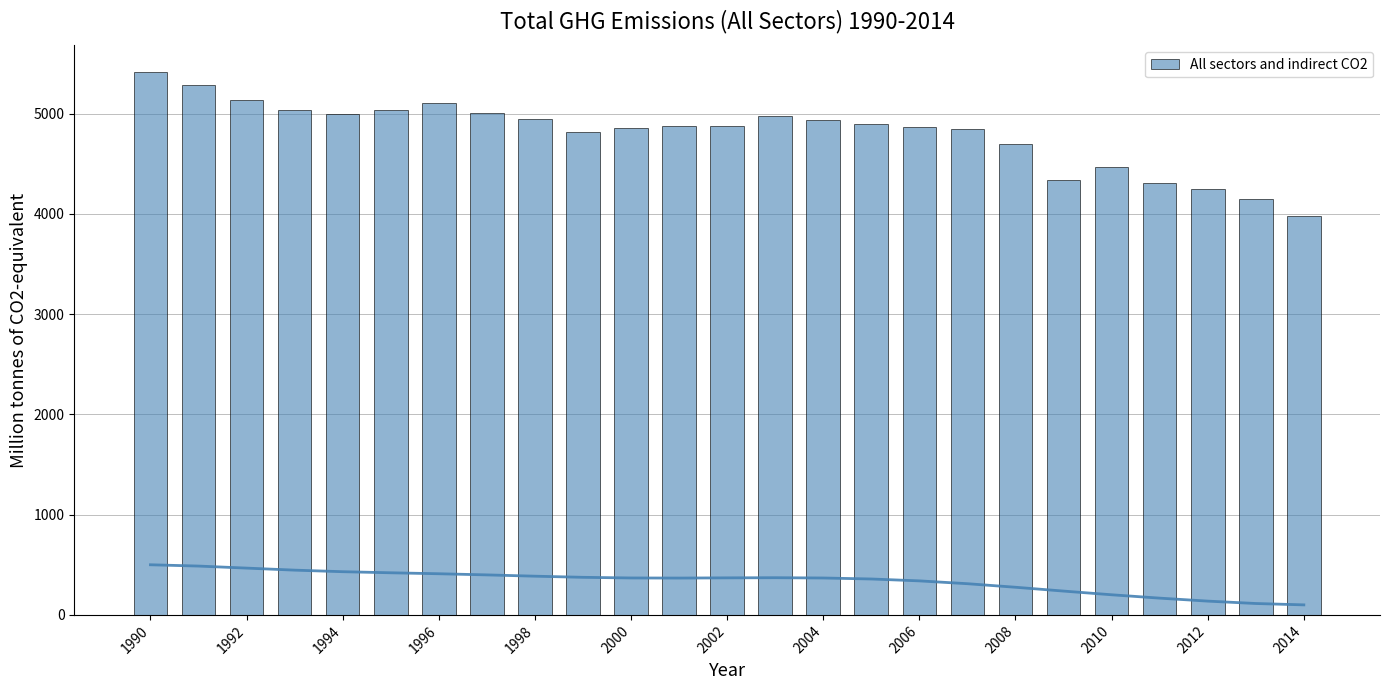

How many data points does each series have?

25